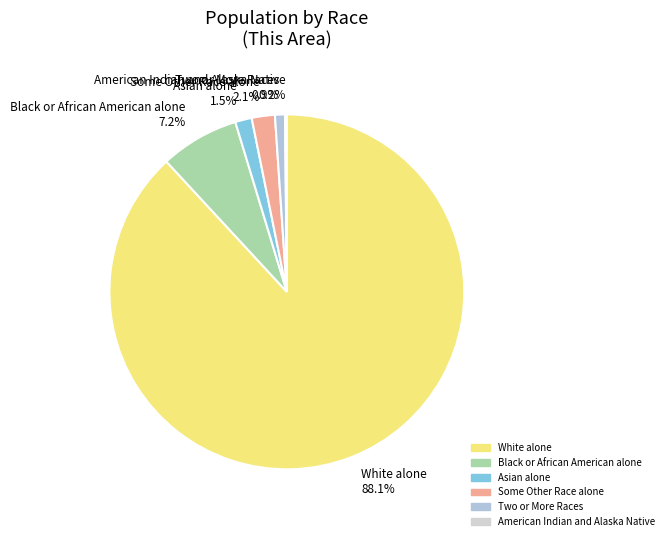

Which category has the biggest portion of the pie?

White alone